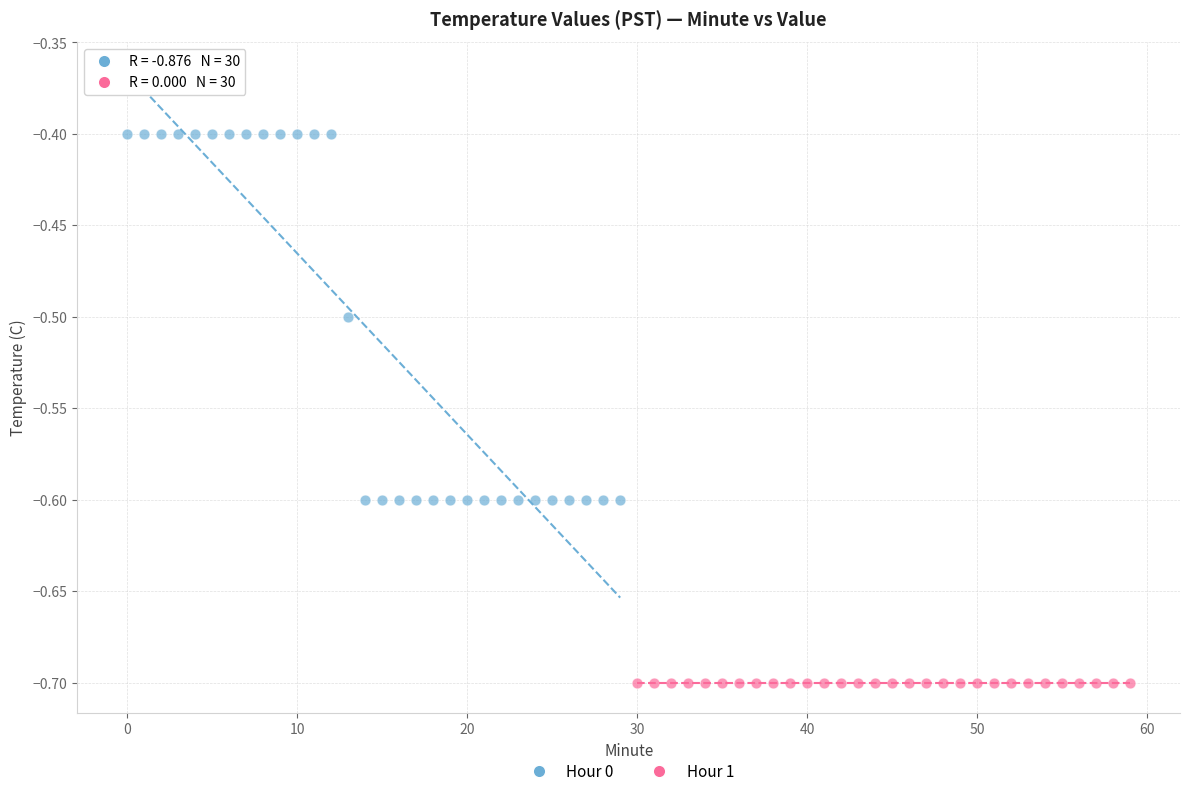

Which series contains the lowest Y value?

Hour 1